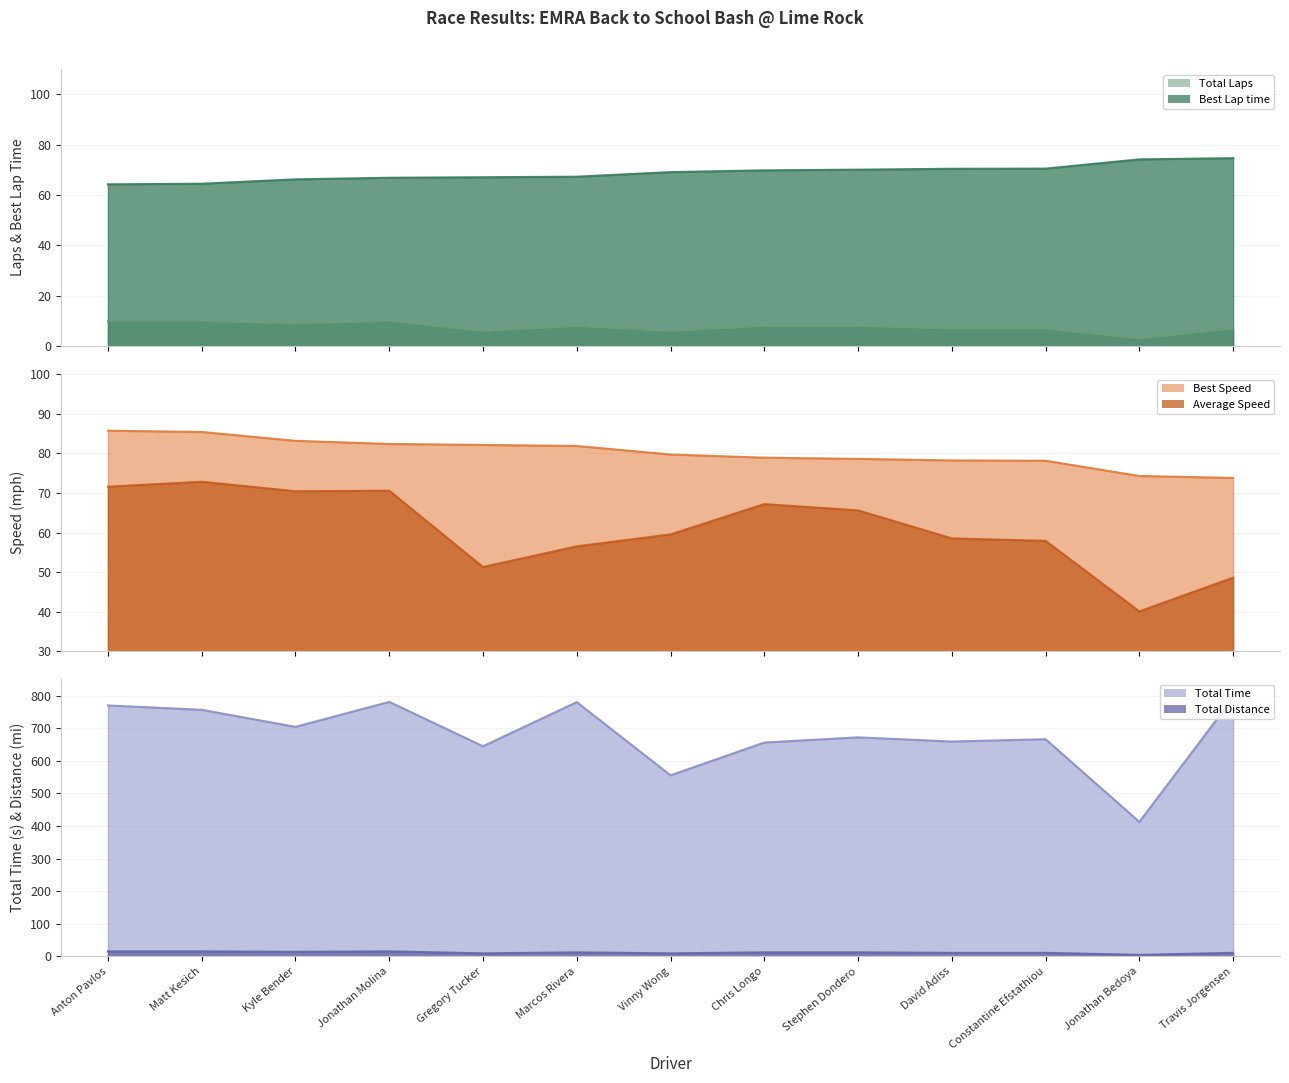

What is the difference between the second highest and second lowest values in the Best Lap time series?

9.7